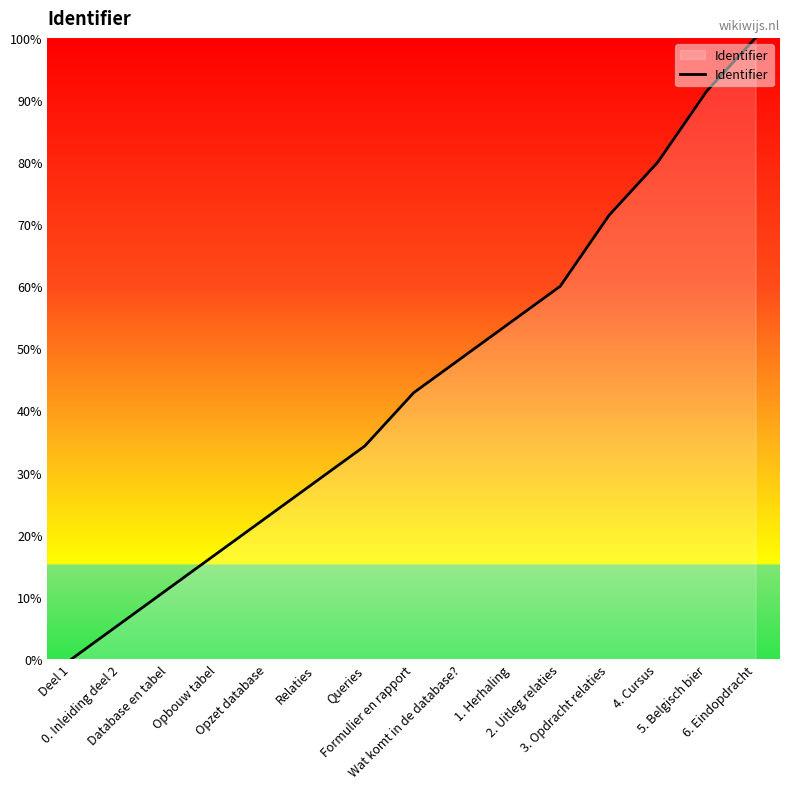

What is the average value?

44.6